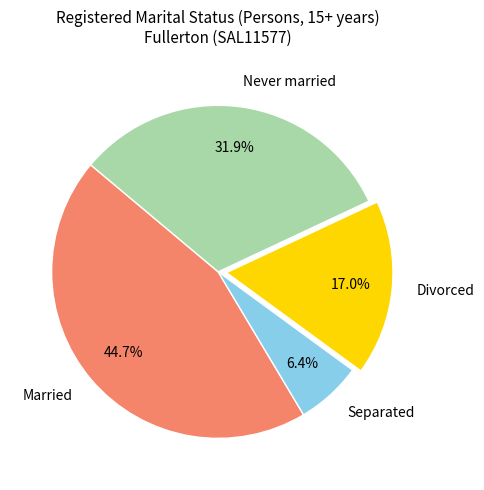

To the nearest percent, what is the difference between the Never married and Divorced slice percentages?

15%